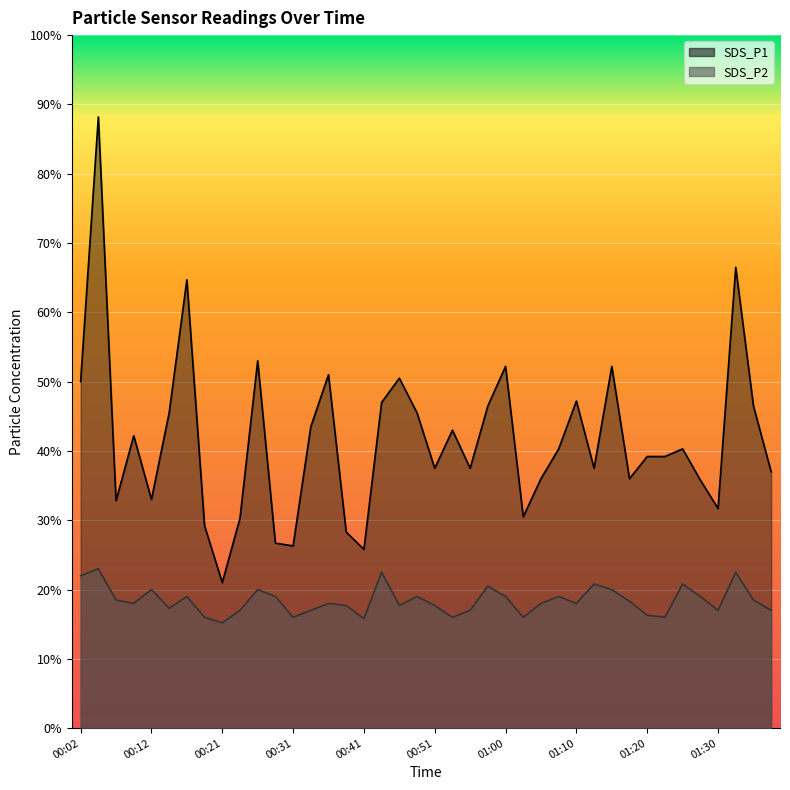

Where is the first local minimum for SDS_P2?

00:09